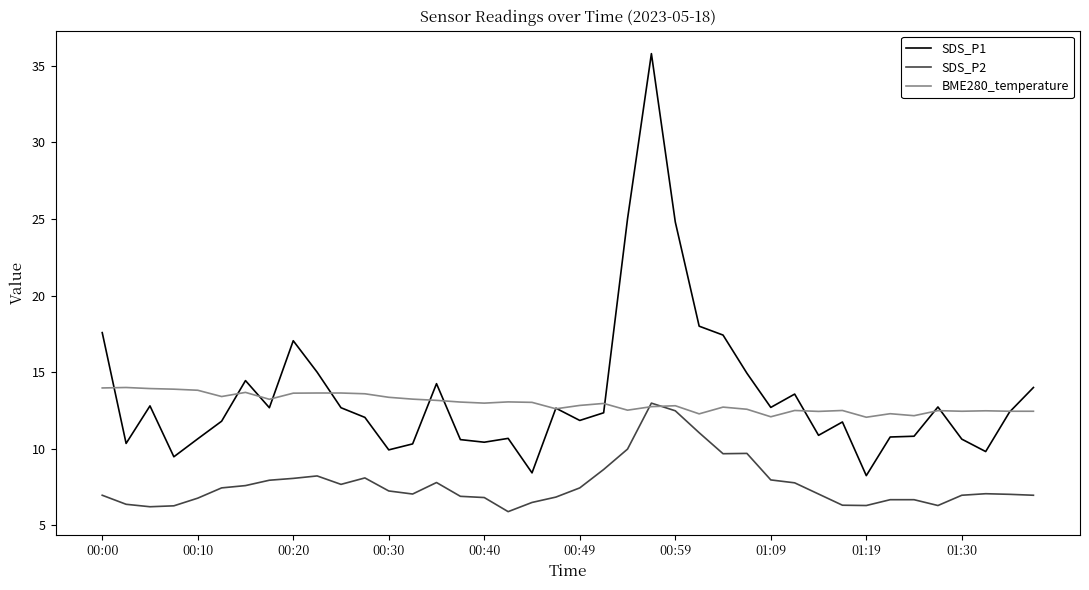

True or false: SDS_P2 and SDS_P1 cross at least once.

False